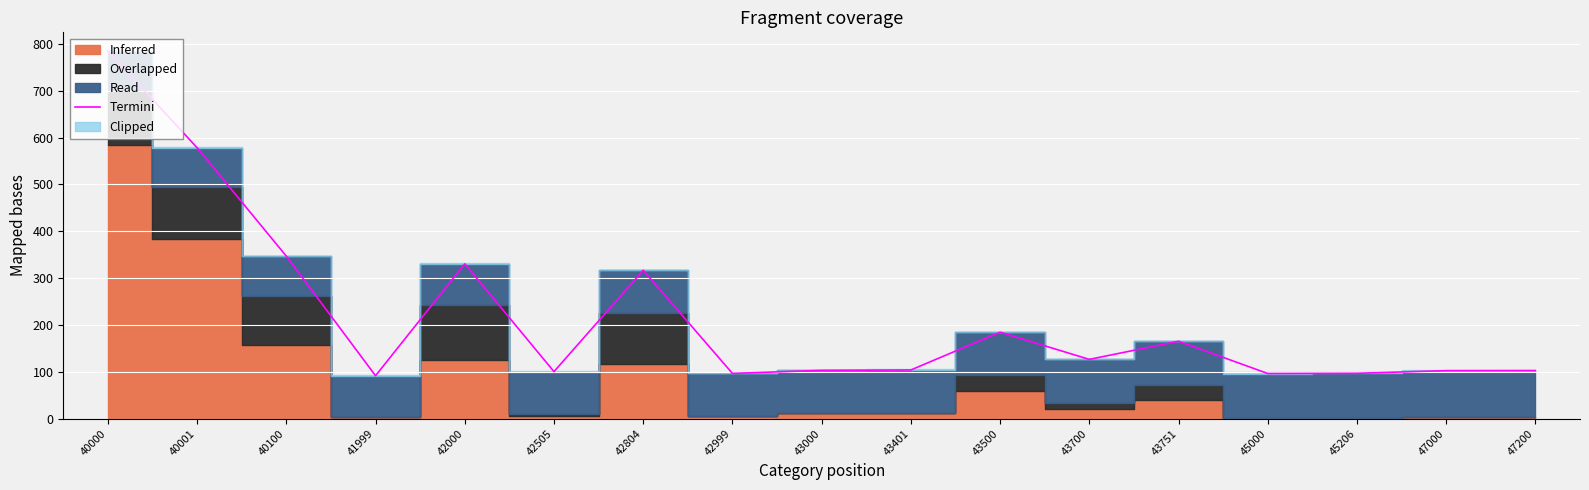

What is the value of the 5th point from the left?

330.5